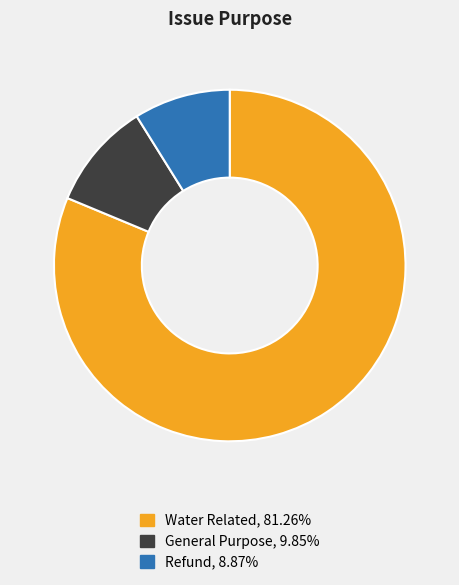

Which category has the smallest portion of the pie?

Refund